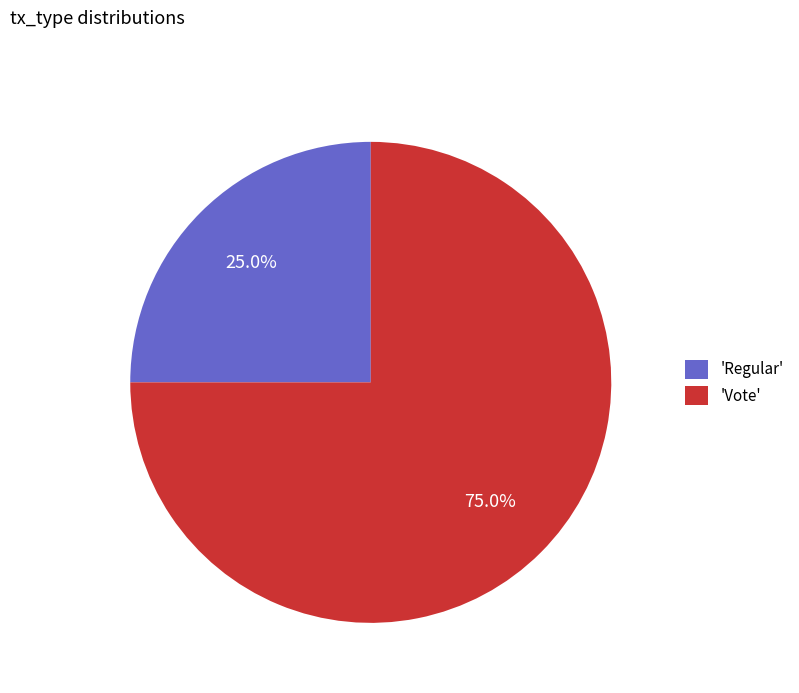

Approximately how many times larger is the value at 'Vote' compared to 'Regular'?

3.0